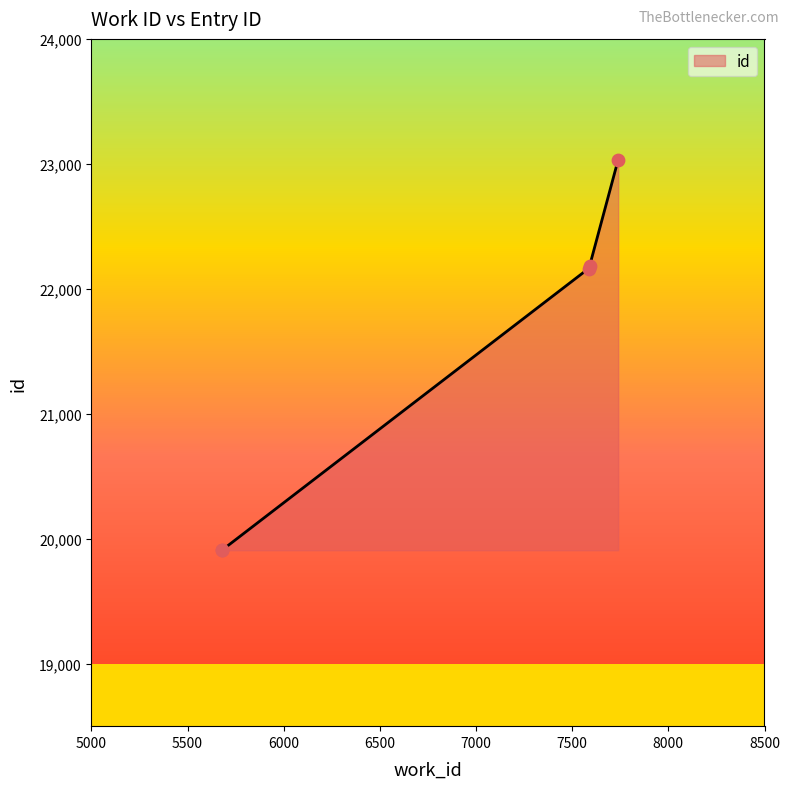

Which has a higher value, 5681 or 7590?

7590